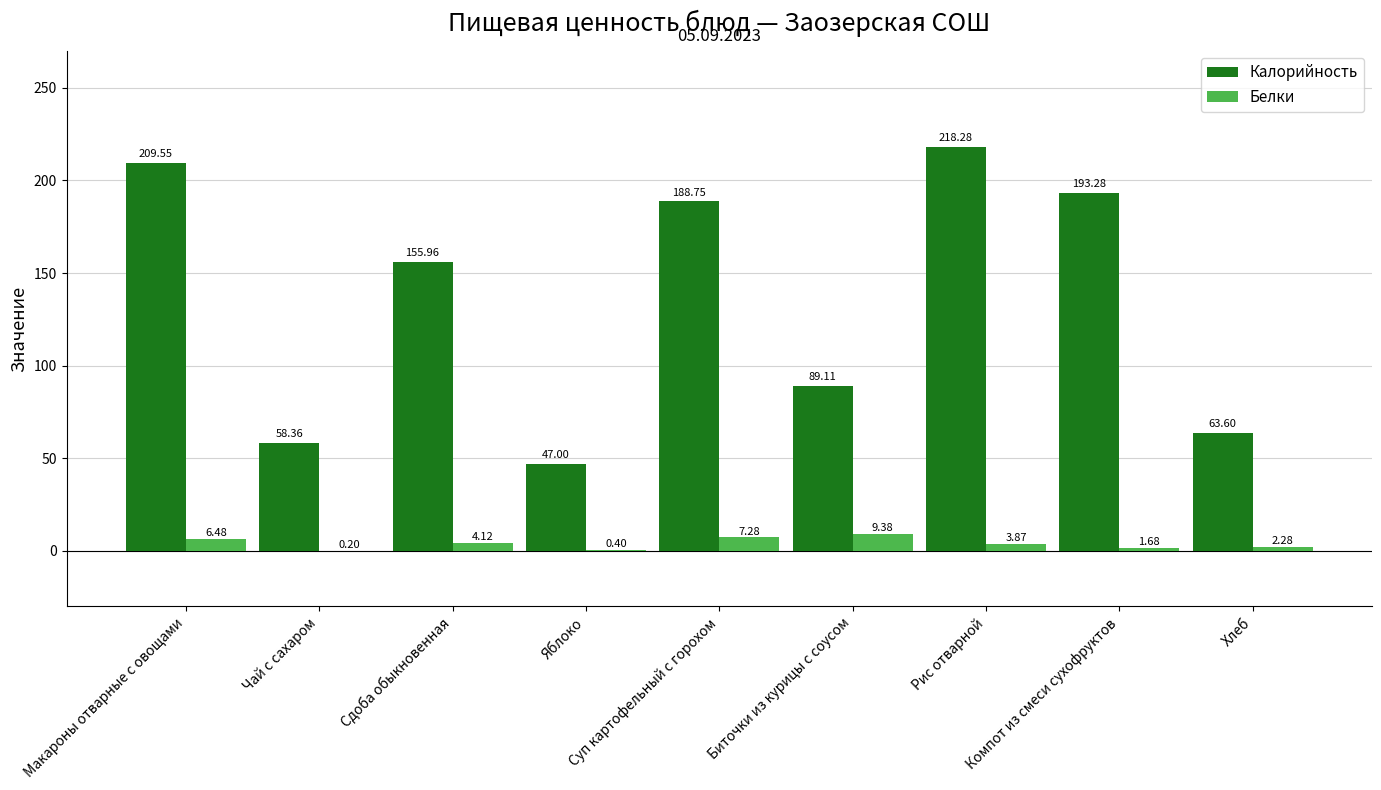

What is the sum of all Белки values?

35.7